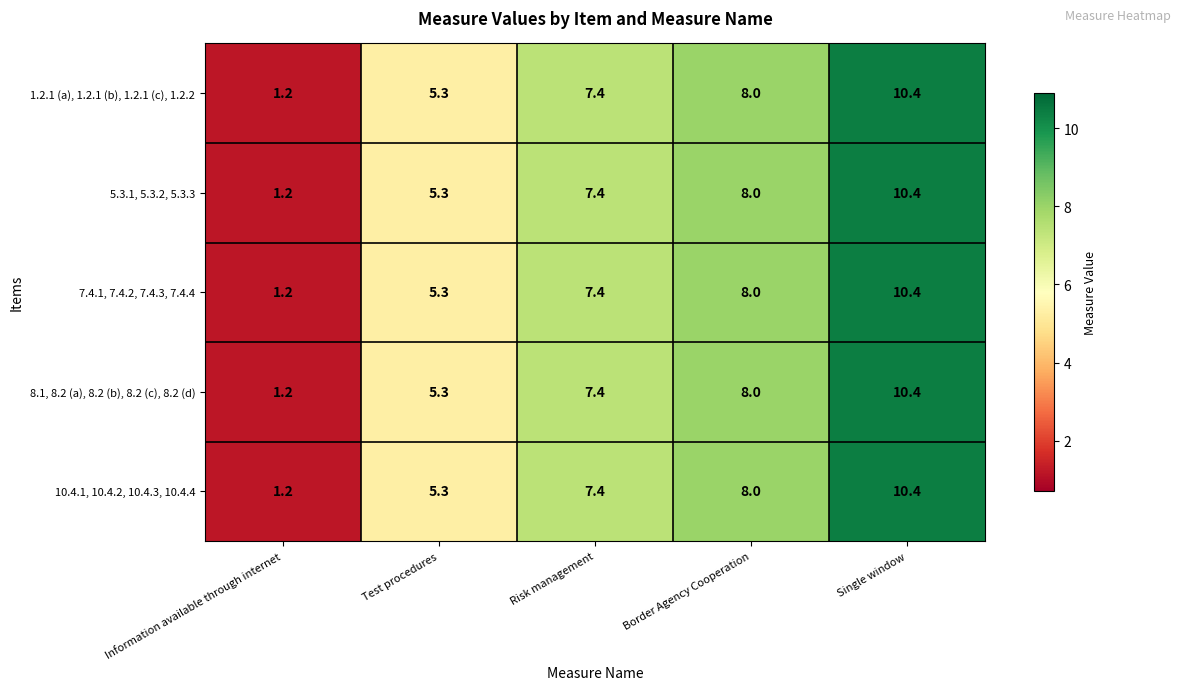

What is the difference between the maximum and minimum values in the 5.3.1, 5.3.2, 5.3.3 series?

9.2